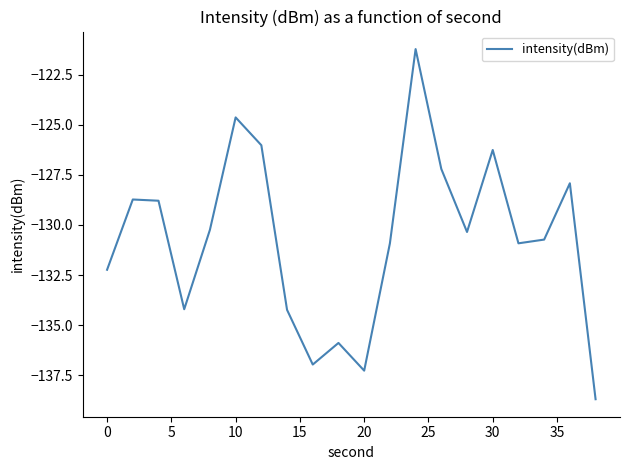

What is the difference between the maximum and minimum values?

17.5